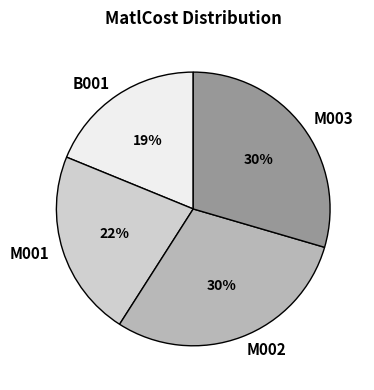

Is there a majority slice in this chart?

No